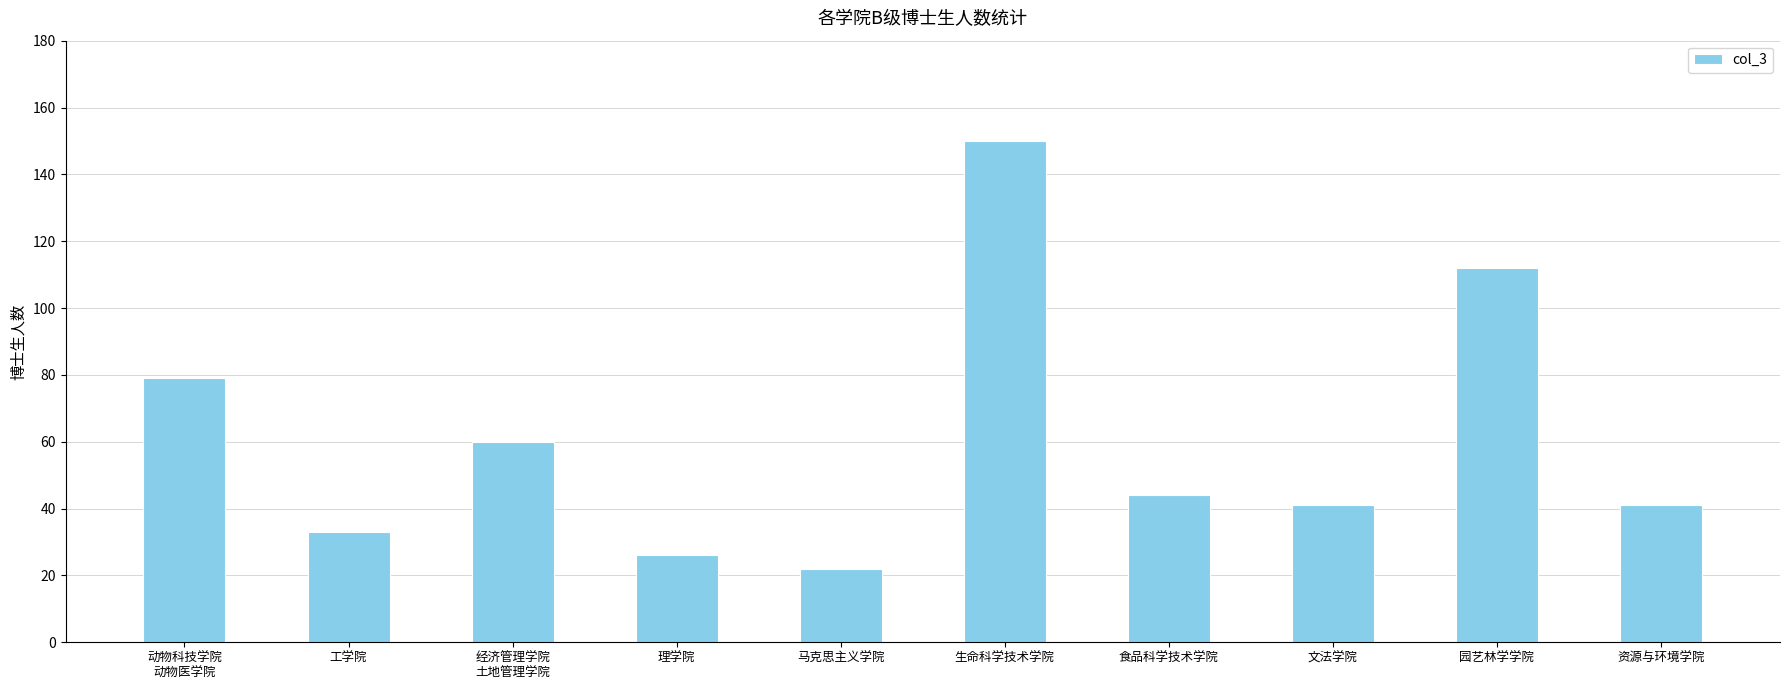

What is the maximum value shown in the chart?

150